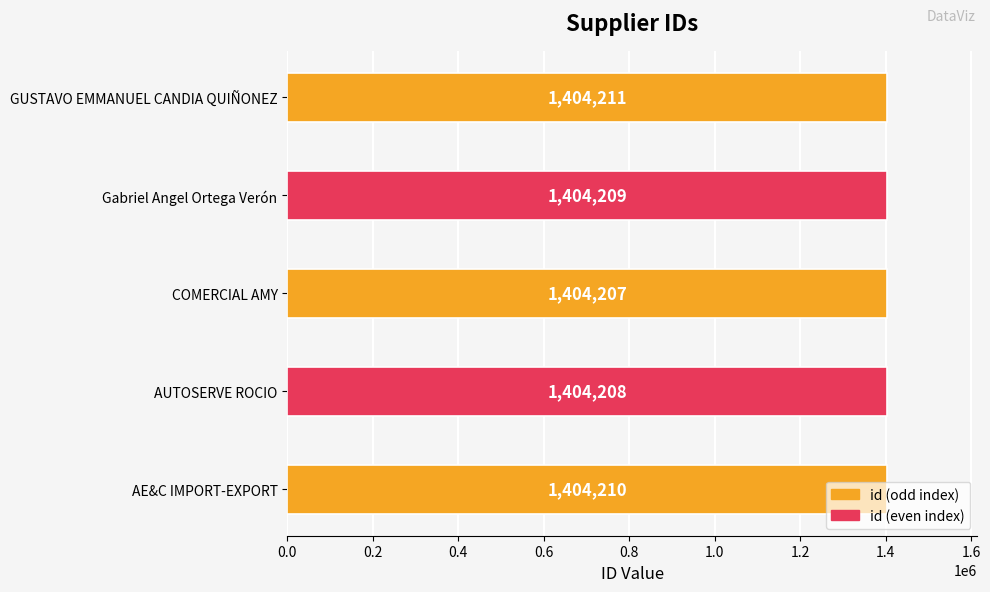

Count the number of categories in the chart.

5